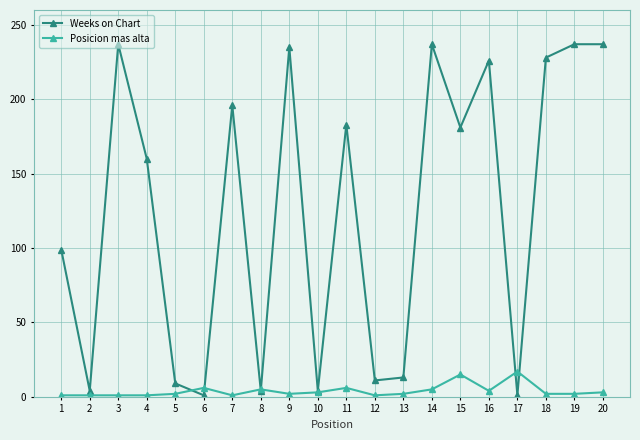

Where is the first local minimum for Weeks on Chart?

2